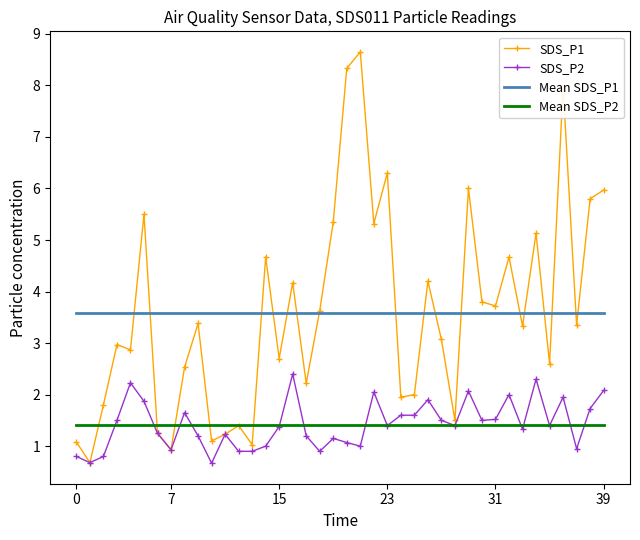

Rank the series by their maximum value, from lowest to highest.

Mean SDS_P2, SDS_P2, Mean SDS_P1, SDS_P1